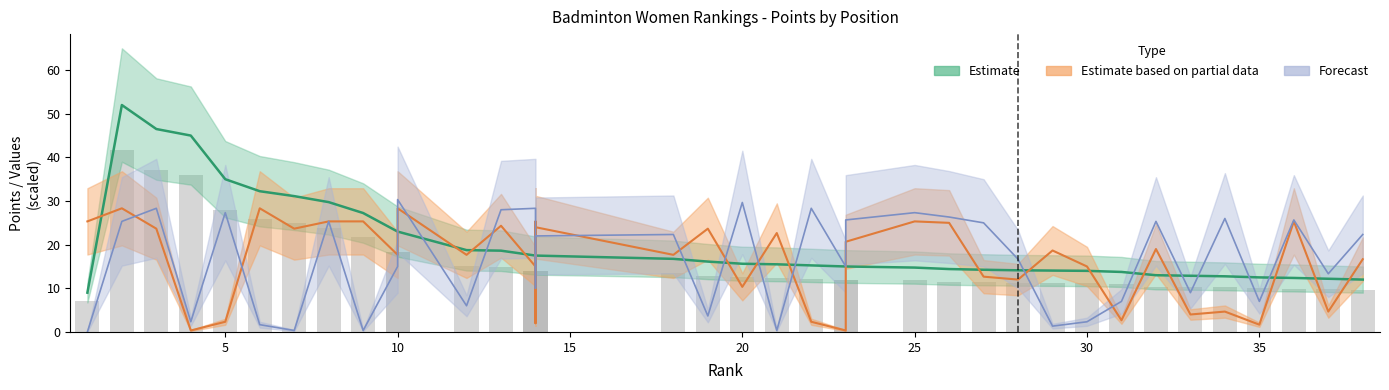

Is it true that col_6 equals 15.8 at 8?

False